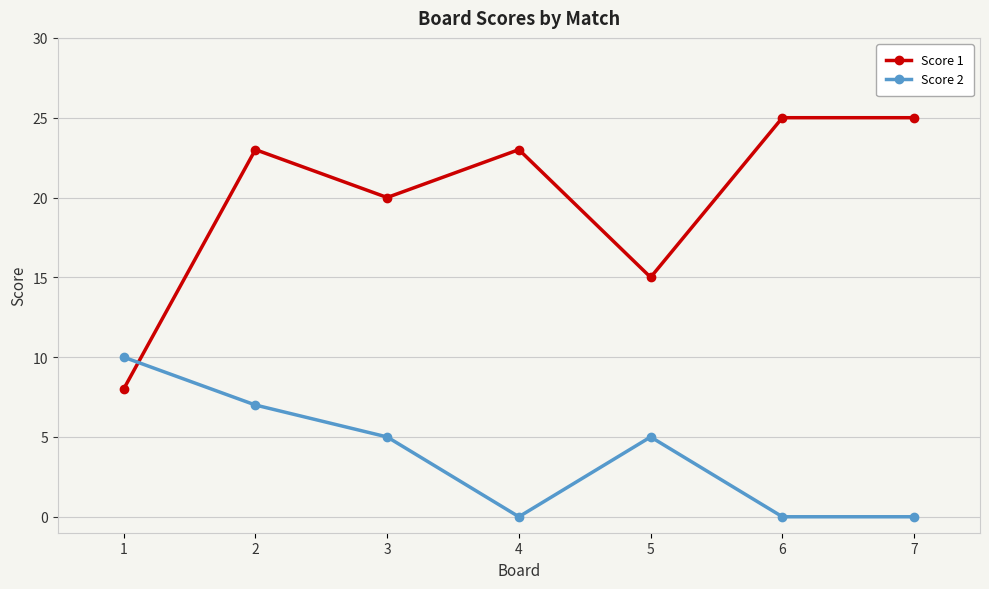

What are all the series names shown in the legend?

Score 1, Score 2